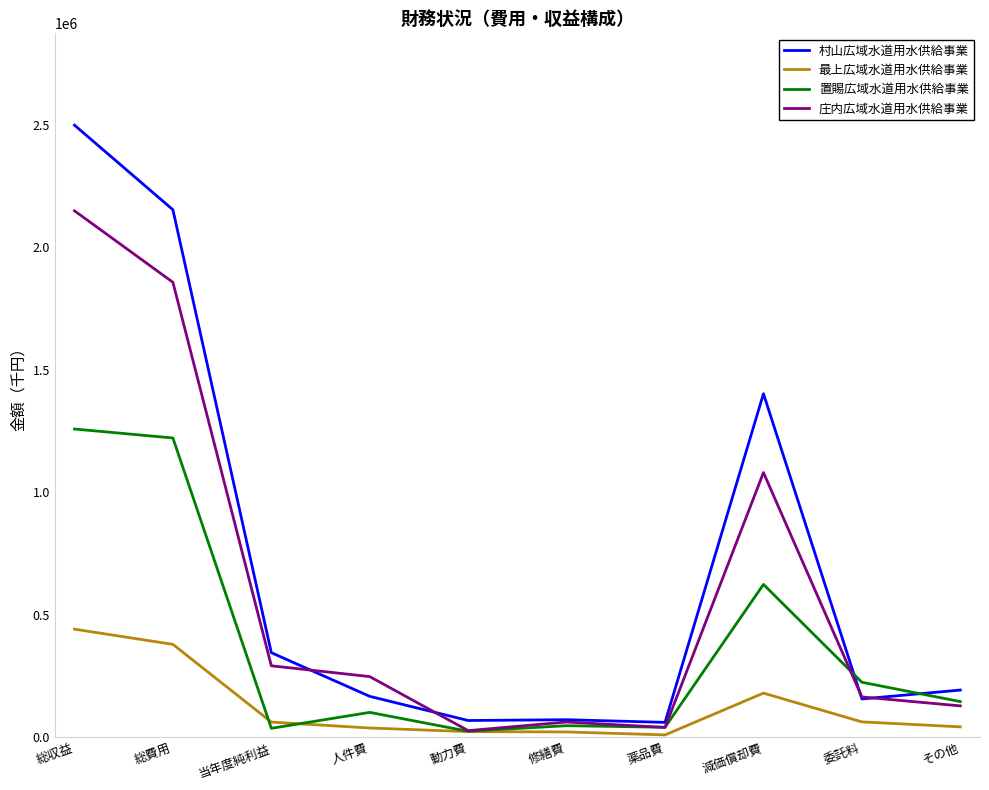

The 庄内広域水道用水供給事業 series shows 1080660 at 減価償却費. True or false?

True